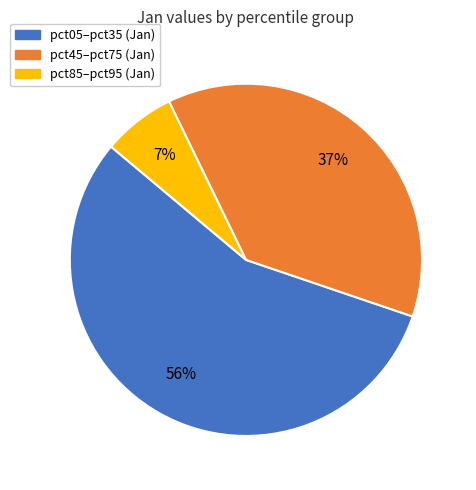

The pct05–pct35 (Jan) slice represents 56% of the pie. True or false?

True